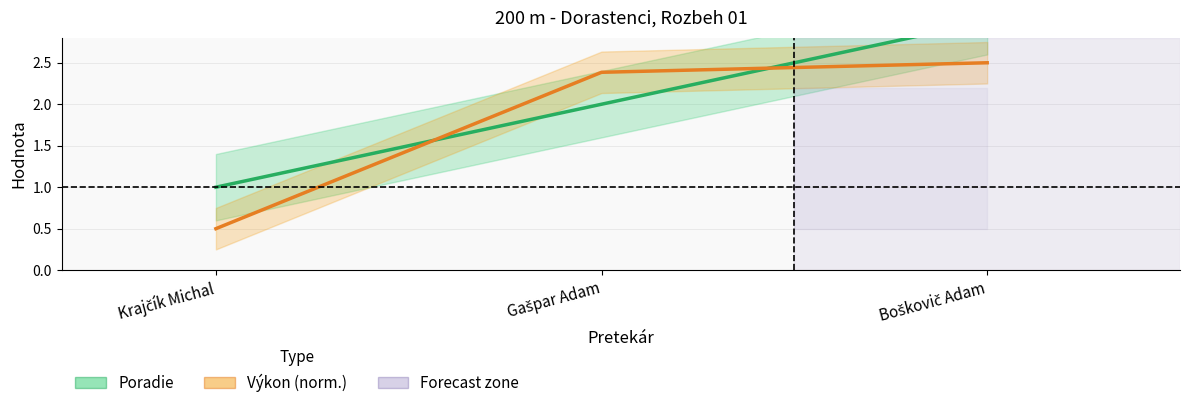

Reading left to right, transcribe all the data shown in this chart.

Poradie: 1.0	2.0	3.0
Výkon (norm.): 0.5	2.4	2.5